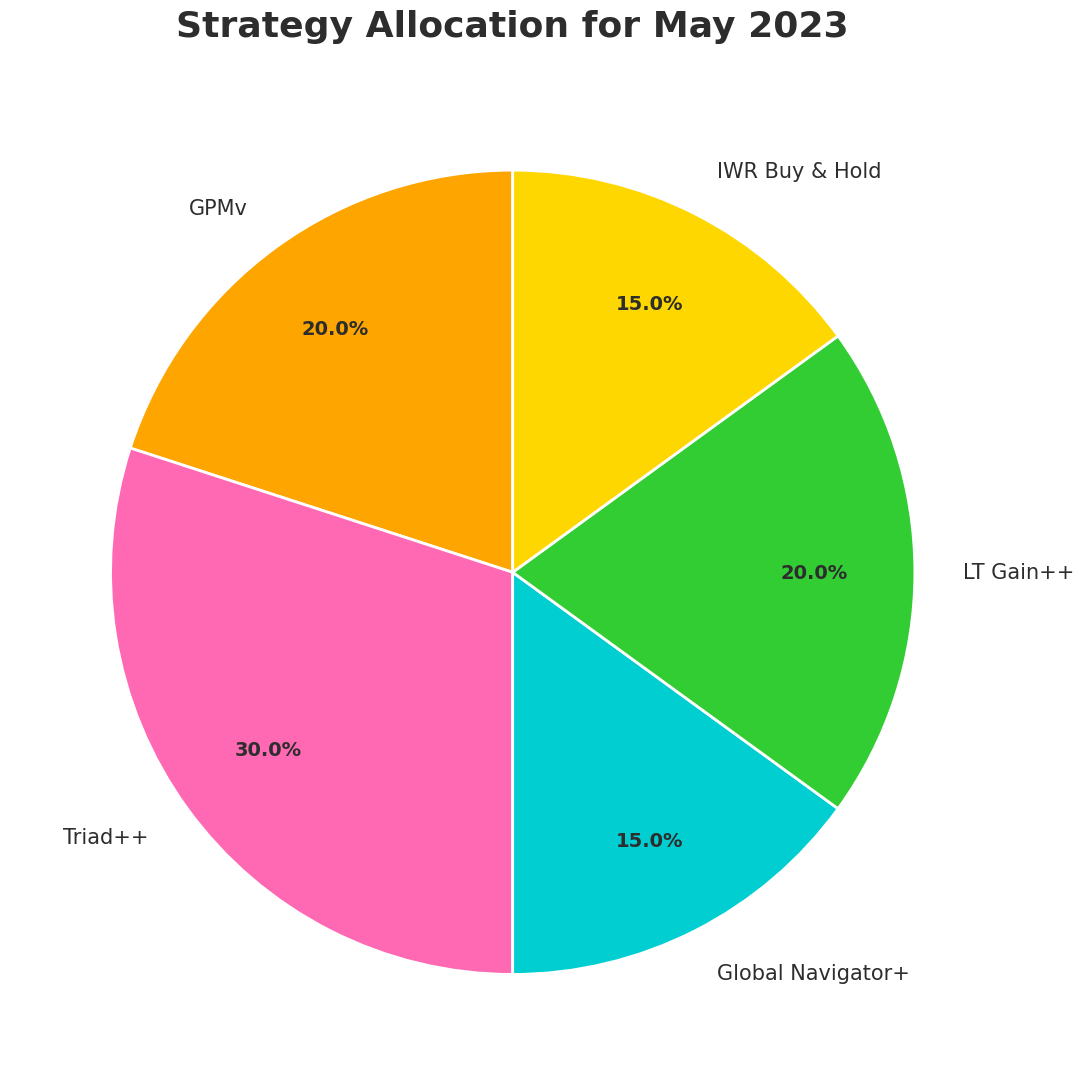

Count the number of slices in the pie.

5